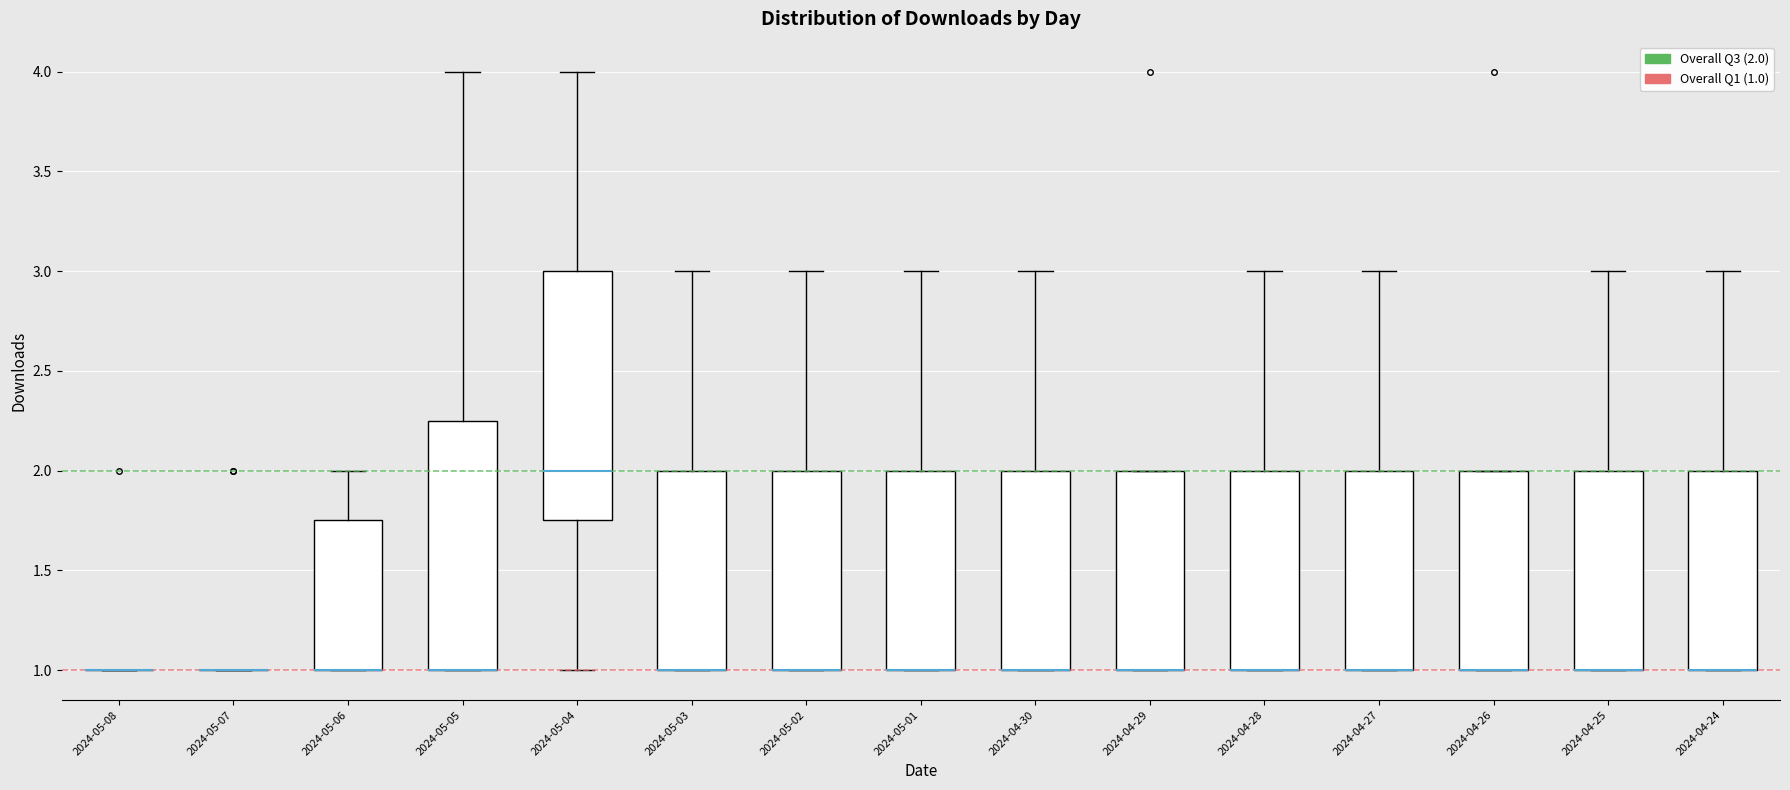

Reading left to right, transcribe this box plot: for each box, give where its median line is, the range the box spans, and where its two whiskers end, as read against the y-axis. The values are not printed on the chart, so give them approximately, as read against the axis.

2024-05-08: box collapsed to a line at 1.00, whiskers 1.00 to 1.00
2024-05-07: box collapsed to a line at 1.00, whiskers 1.00 to 1.00
2024-05-06: median 1.00 (drawn on the box's lower edge), box 1.00 to 1.75, whiskers 1.00 to 2.00
2024-05-05: median 1.00 (drawn on the box's lower edge), box 1.00 to 2.25, whiskers 1.00 to 4.00
2024-05-04: median 2.00, box 1.75 to 3.00, whiskers 1.00 to 4.00
2024-05-03: median 1.00 (drawn on the box's lower edge), box 1.00 to 2.00, whiskers 1.00 to 3.00
2024-05-02: median 1.00 (drawn on the box's lower edge), box 1.00 to 2.00, whiskers 1.00 to 3.00
2024-05-01: median 1.00 (drawn on the box's lower edge), box 1.00 to 2.00, whiskers 1.00 to 3.00
2024-04-30: median 1.00 (drawn on the box's lower edge), box 1.00 to 2.00, whiskers 1.00 to 3.00
2024-04-29: median 1.00 (drawn on the box's lower edge), box 1.00 to 2.00, whiskers 1.00 to 2.00
2024-04-28: median 1.00 (drawn on the box's lower edge), box 1.00 to 2.00, whiskers 1.00 to 3.00
2024-04-27: median 1.00 (drawn on the box's lower edge), box 1.00 to 2.00, whiskers 1.00 to 3.00
2024-04-26: median 1.00 (drawn on the box's lower edge), box 1.00 to 2.00, whiskers 1.00 to 2.00
2024-04-25: median 1.00 (drawn on the box's lower edge), box 1.00 to 2.00, whiskers 1.00 to 3.00
2024-04-24: median 1.00 (drawn on the box's lower edge), box 1.00 to 2.00, whiskers 1.00 to 3.00